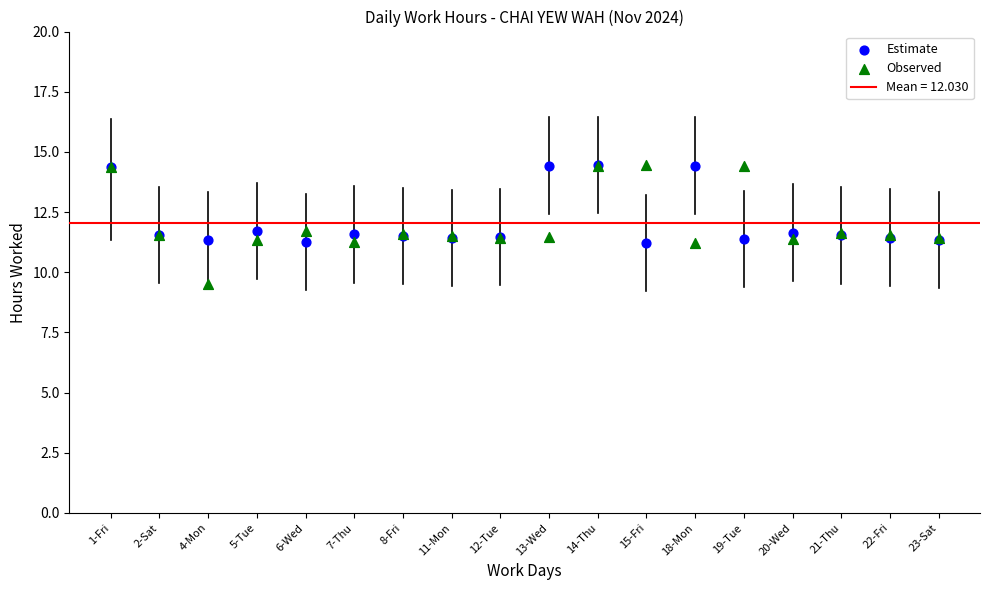

Which series has the widest spread of Y values?

Observed